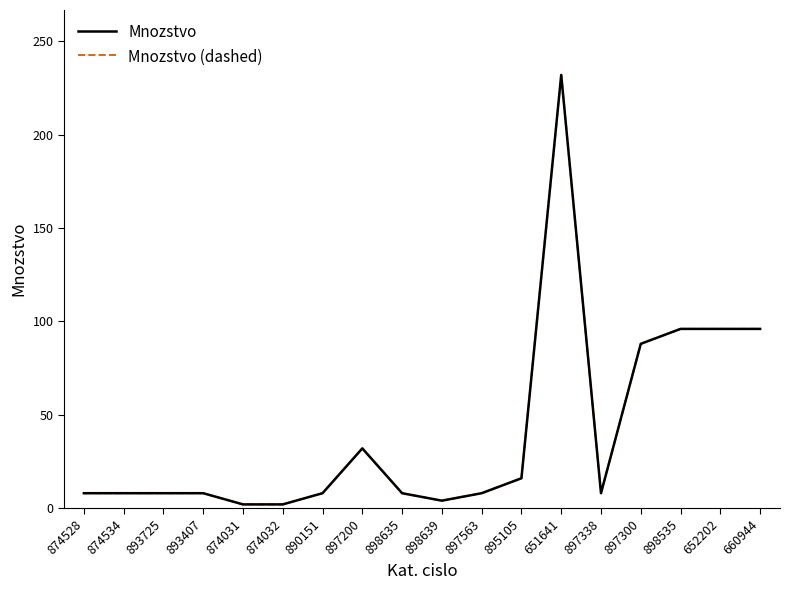

What is the sum of all Mnozstvo (dashed) values?

728